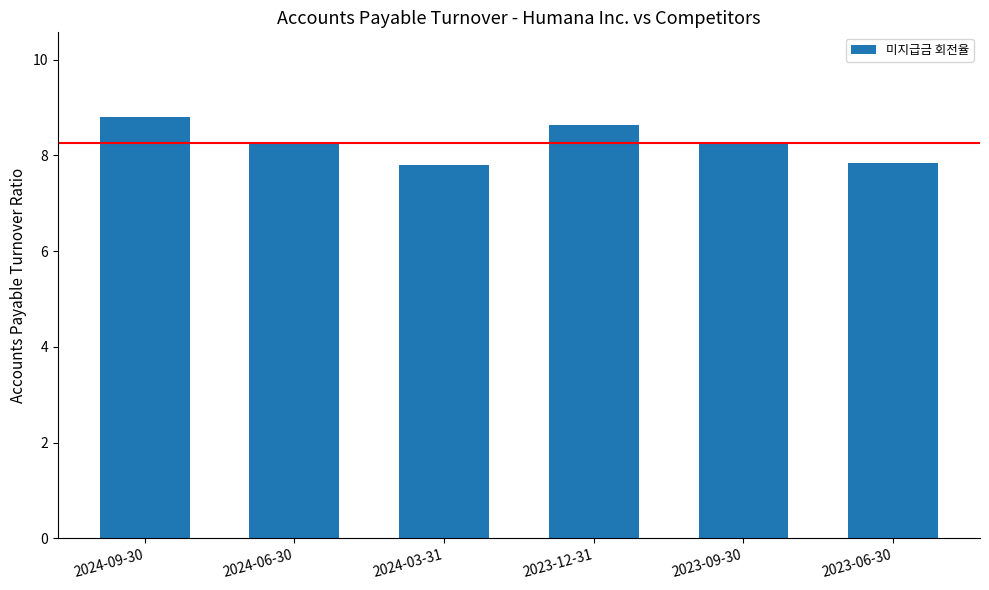

Does the chart contain any negative values?

No